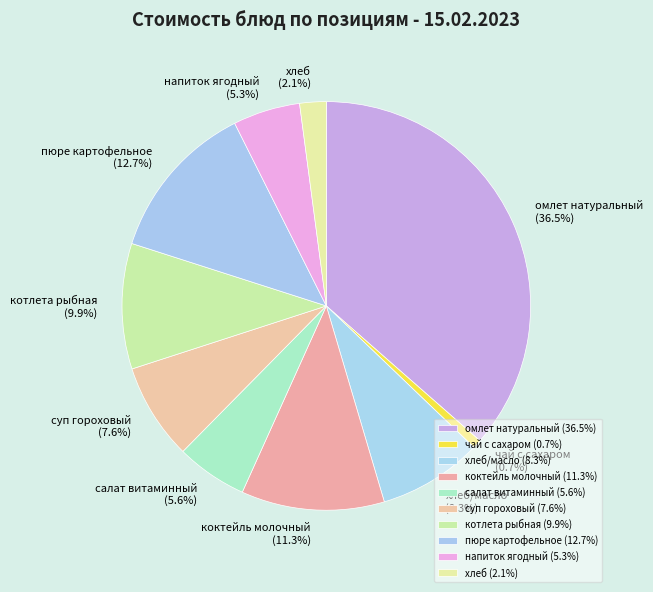

What is the total percentage of чай с сахаром and напиток ягодный?

6.0%